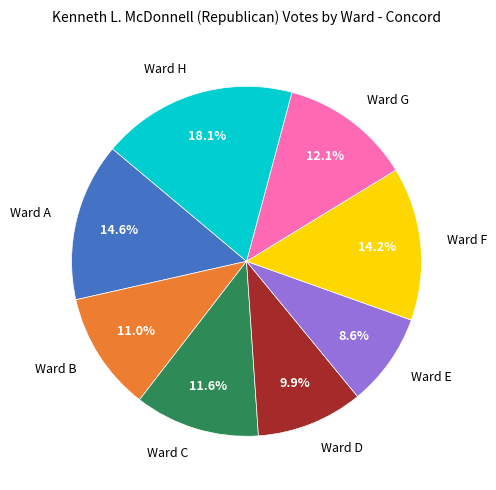

What is the ratio of the value at Ward D to the value at Ward C?

0.9